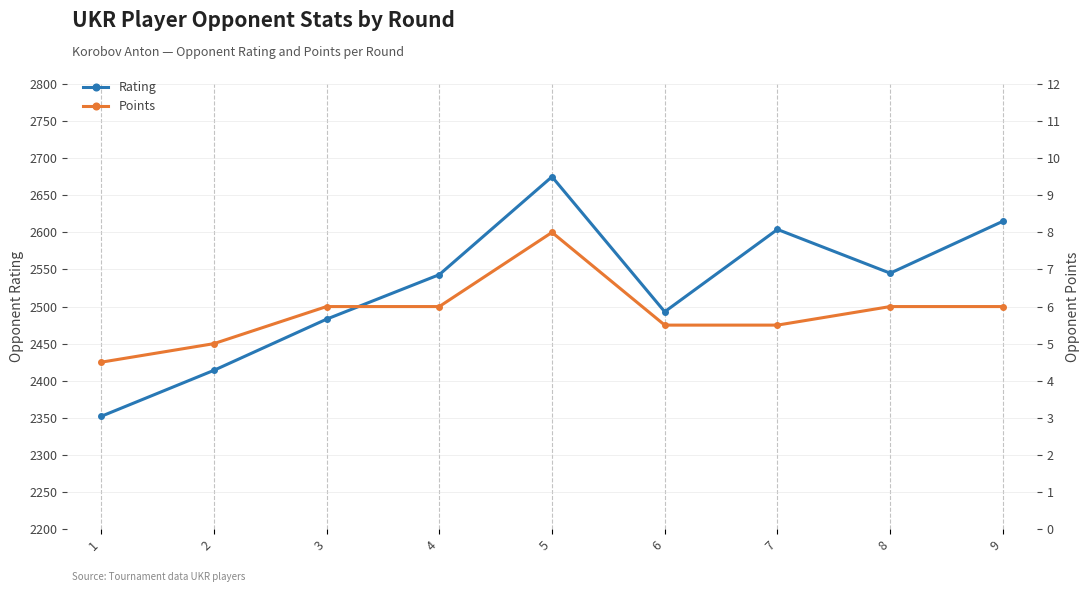

List the series in order of their overall mean, lowest first.

Points, Rating